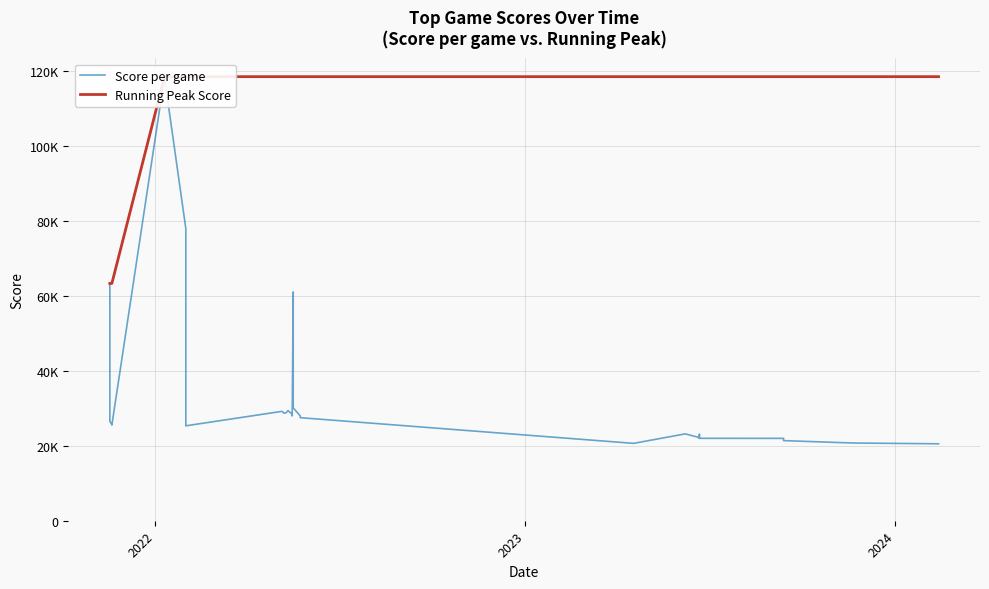

What is the sum of all Score per game values?

1443035